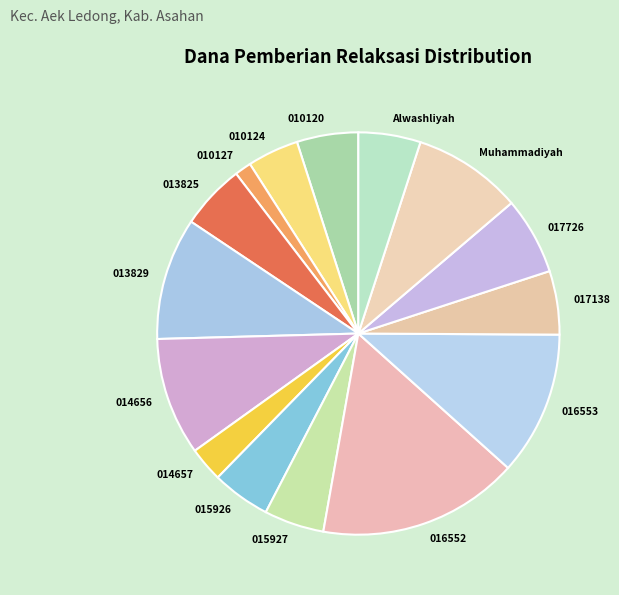

Rank the categories by value from lowest to highest.

SD NEGERI 010127 AEK NABUNTU, SD NEGERI 014657 AEK NABUNTU, SD NEGERI 010124 AEK LEDONG, SD NEGERI 015926 AEK KORSIK, SD NEGERI 015927 PADANG SIPIROK, SD NEGERI 010120, SDALWASHLIYAH 87, SD NEGERI 017138 LEDONG TIMUR, SD NEGERI 013825 AEK BANGE, SD NEGERI 017726 AEK KORSIK, SD SWASTA MUHAMMADIYAH LEDONG TIMUR, SD NEGERI 014656 AEK KORSIK, SD NEGERI 013829, SD NEGERI 016553 AEK BANGE, SD NEGERI 016552 AEK KORSIK